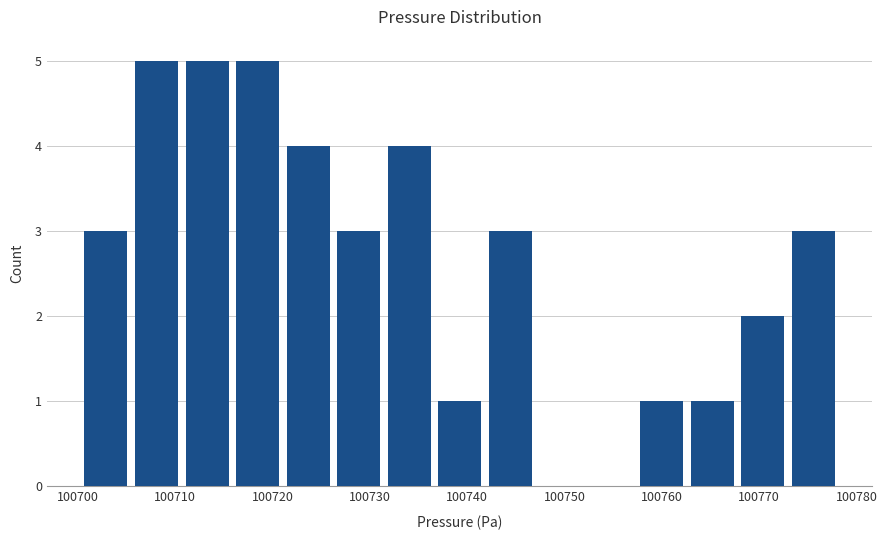

Reading left to right, transcribe this chart: for each bar, give the range it covers on the x-axis and its height. Neither the bar edges nor the heights are printed on the chart, so give them approximately, as read against the axes.

100700 to 100706: 3
100706 to 100711: 5
100711 to 100716: 5
100716 to 100721: 5
100721 to 100726: 4
100726 to 100731: 3
100731 to 100737: 4
100737 to 100742: 1
100742 to 100747: 3
100747 to 100752: 0
100752 to 100757: 0
100757 to 100763: 1
100763 to 100768: 1
100768 to 100773: 2
100773 to 100778: 3